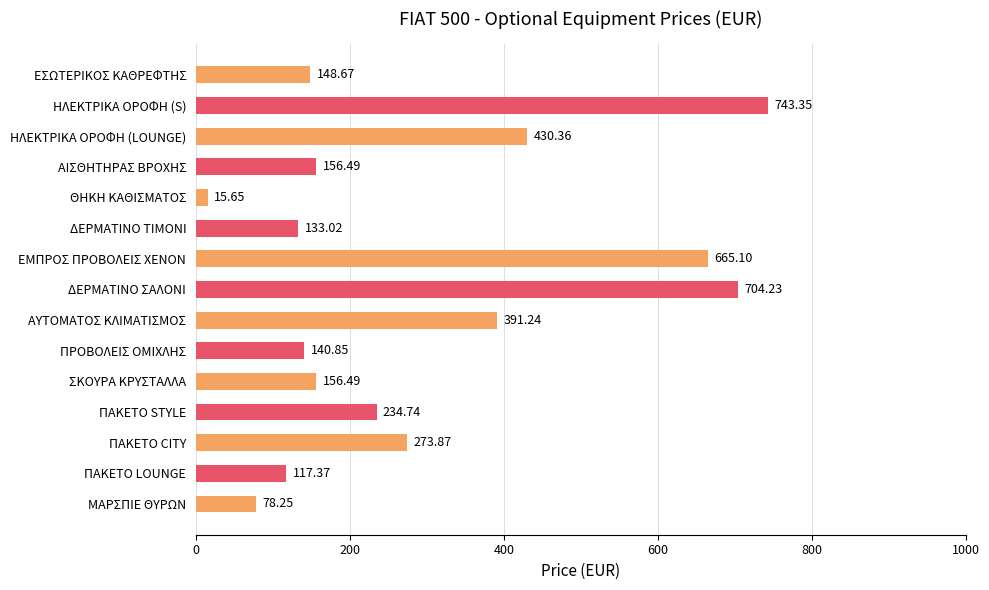

What is the change in value from ΔΕΡΜΑΤΙΝΟ ΤΙΜΟΝΙ to ΕΣΩΤΕΡΙΚΟΣ ΚΑΘΡΕΦΤΗΣ?

+15.6